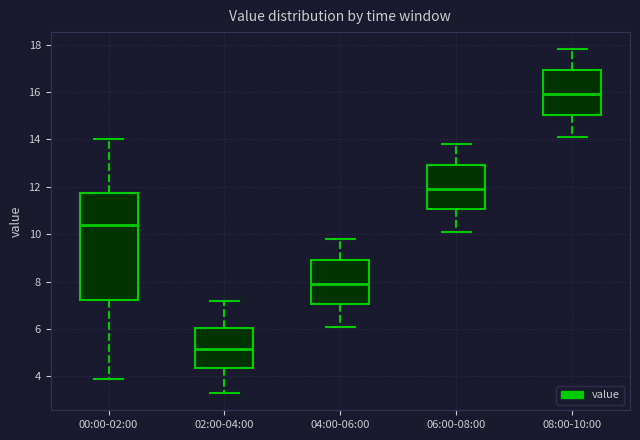

Reading left to right, transcribe this box plot: for each box, give where its median line is, the range the box spans, and where its two whiskers end, as read against the y-axis. The values are not printed on the chart, so give them approximately, as read against the axis.

00:00-02:00: median 10.4, box 7.2 to 11.8, whiskers 4.0 to 14.0
02:00-04:00: median 5.2, box 4.4 to 6.0, whiskers 3.4 to 7.2
04:00-06:00: median 8.0, box 7.0 to 9.0, whiskers 6.2 to 9.8
06:00-08:00: median 12.0, box 11.0 to 13.0, whiskers 10.2 to 13.8
08:00-10:00: median 16.0, box 15.0 to 17.0, whiskers 14.2 to 17.8